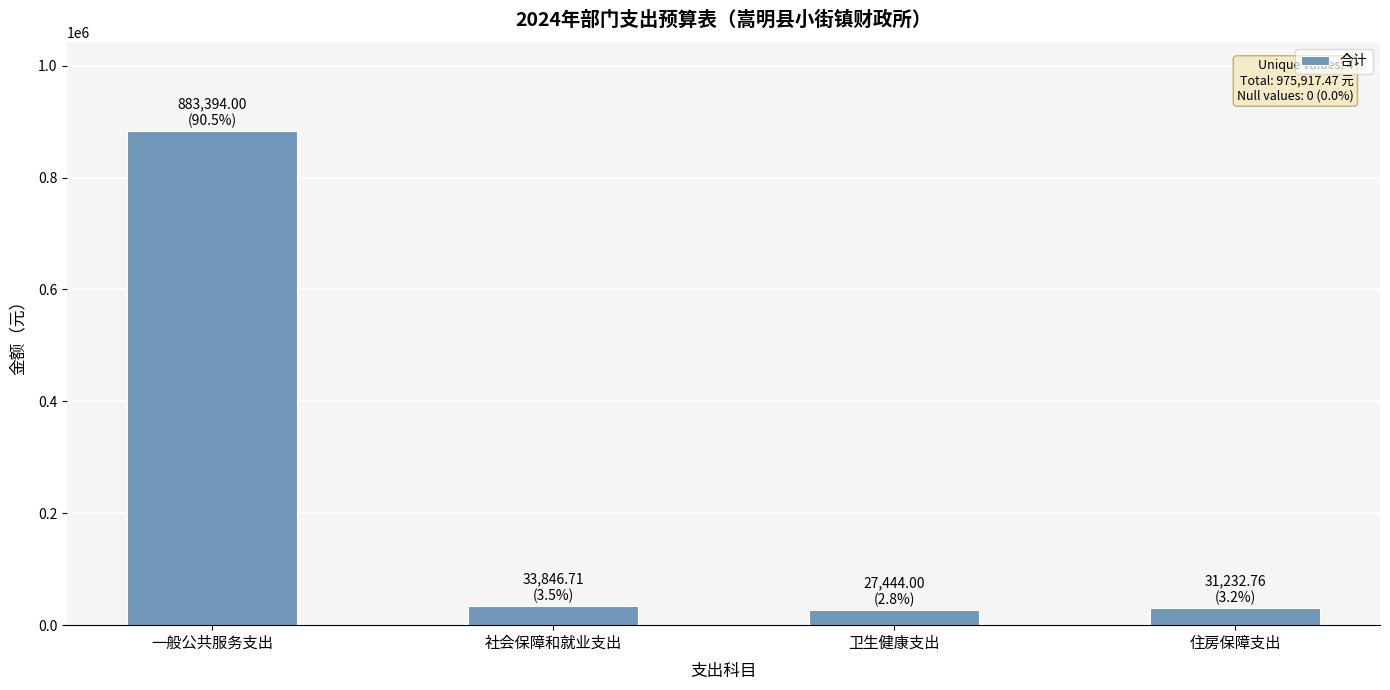

What is the change in value from 一般公共服务支出 to 卫生健康支出?

-855950.0